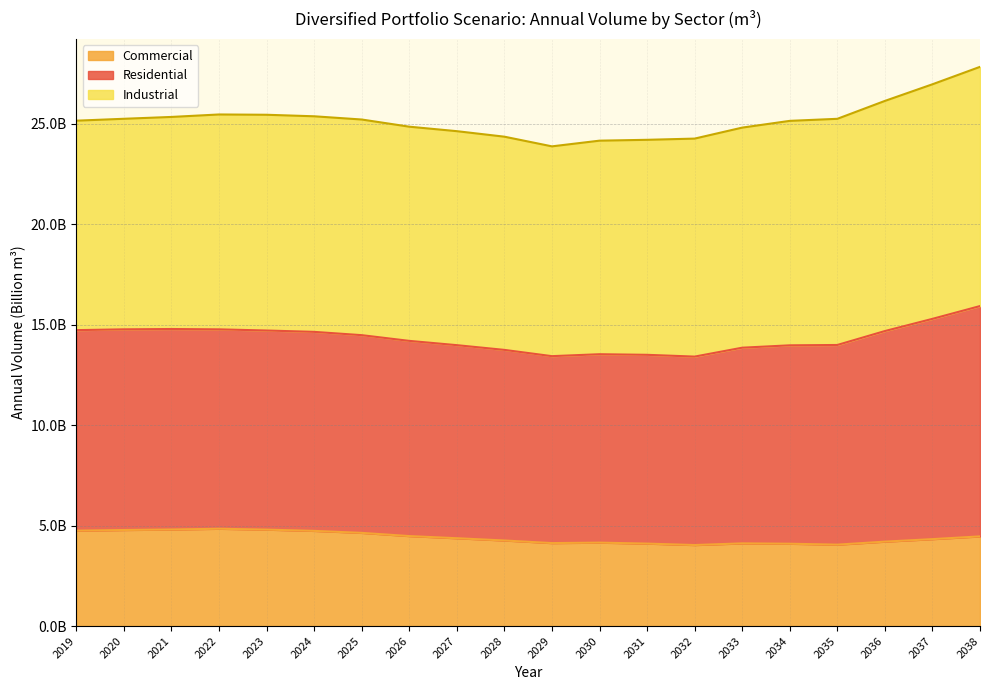

True or false: Residential and Commercial cross at least once.

False